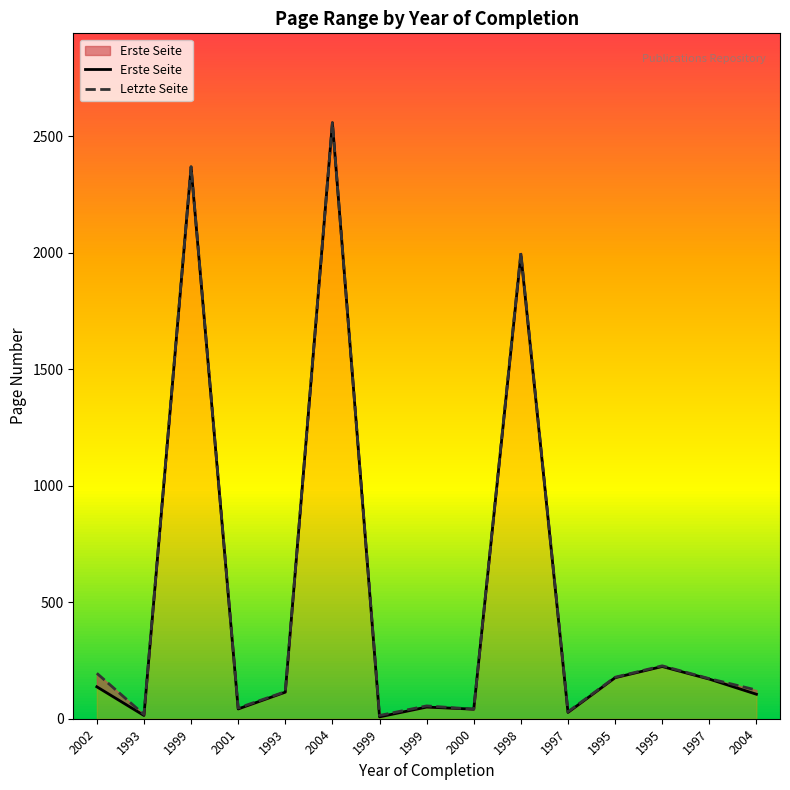

At how many categories does at least one series exceed 1144?

3